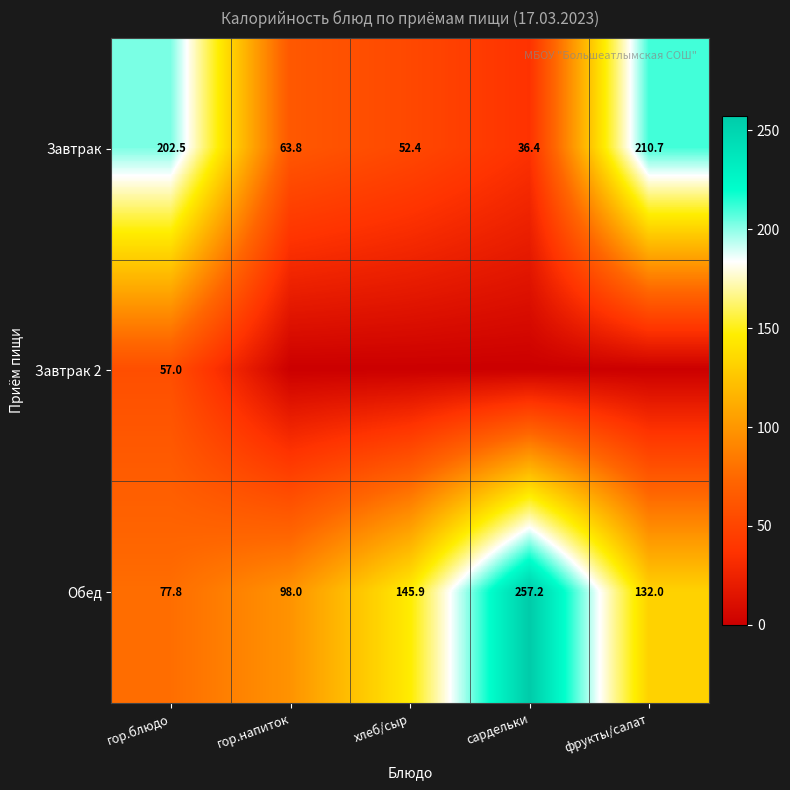

What is the sum of the Обед values at гор.блюдо and гор.напиток?

175.8